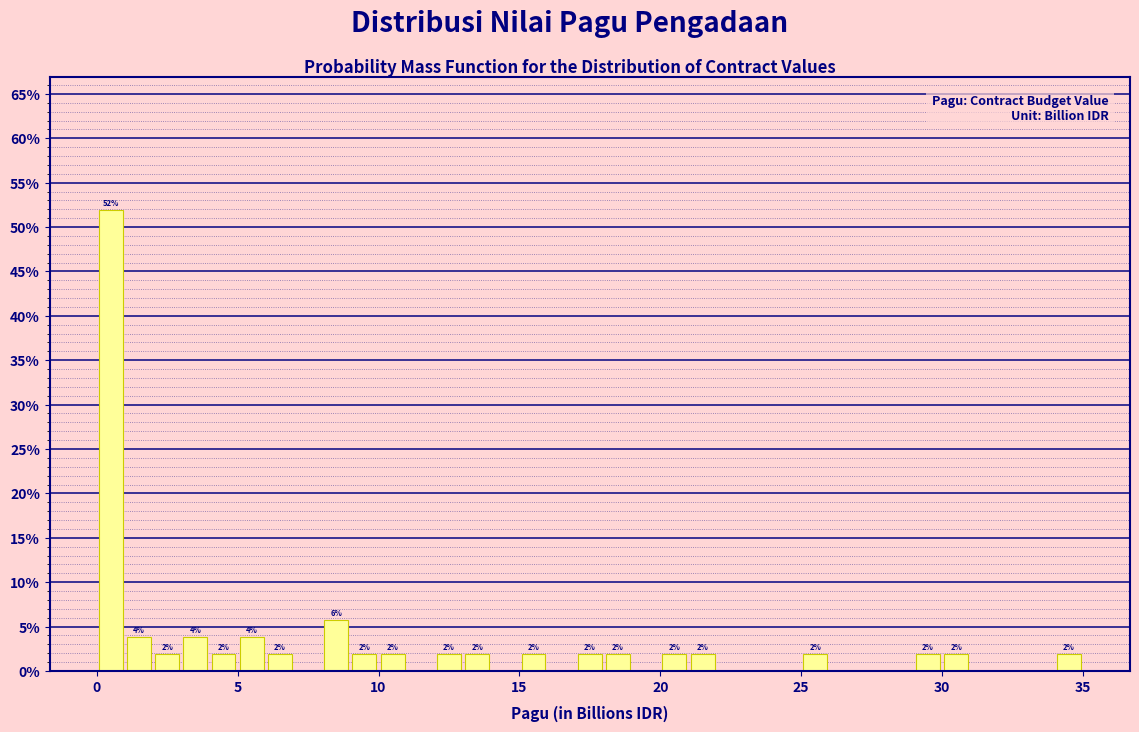

Read against the x-axis, roughly where is the centre of the tallest bar?

0.5